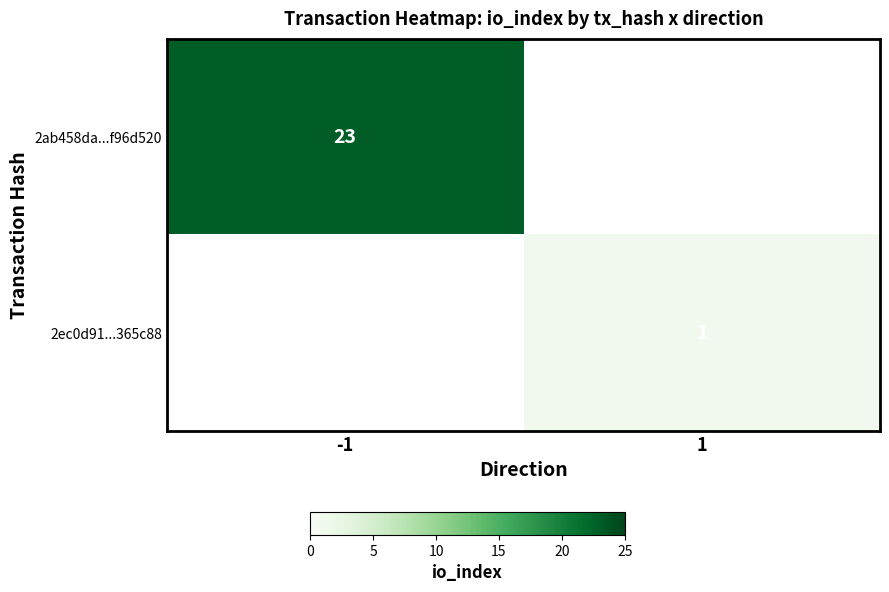

True or false: 2ab458da...f96d520 has a value of 23 at -1.

True